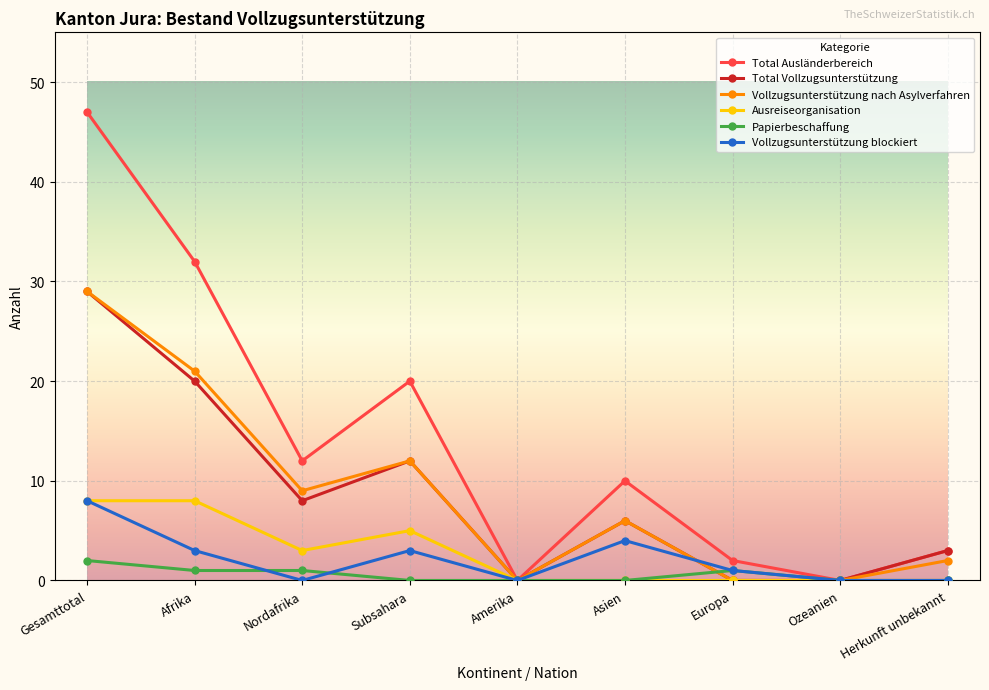

Which series changed the most between Gesamttotal and Nordafrika?

Total Ausländerbereich